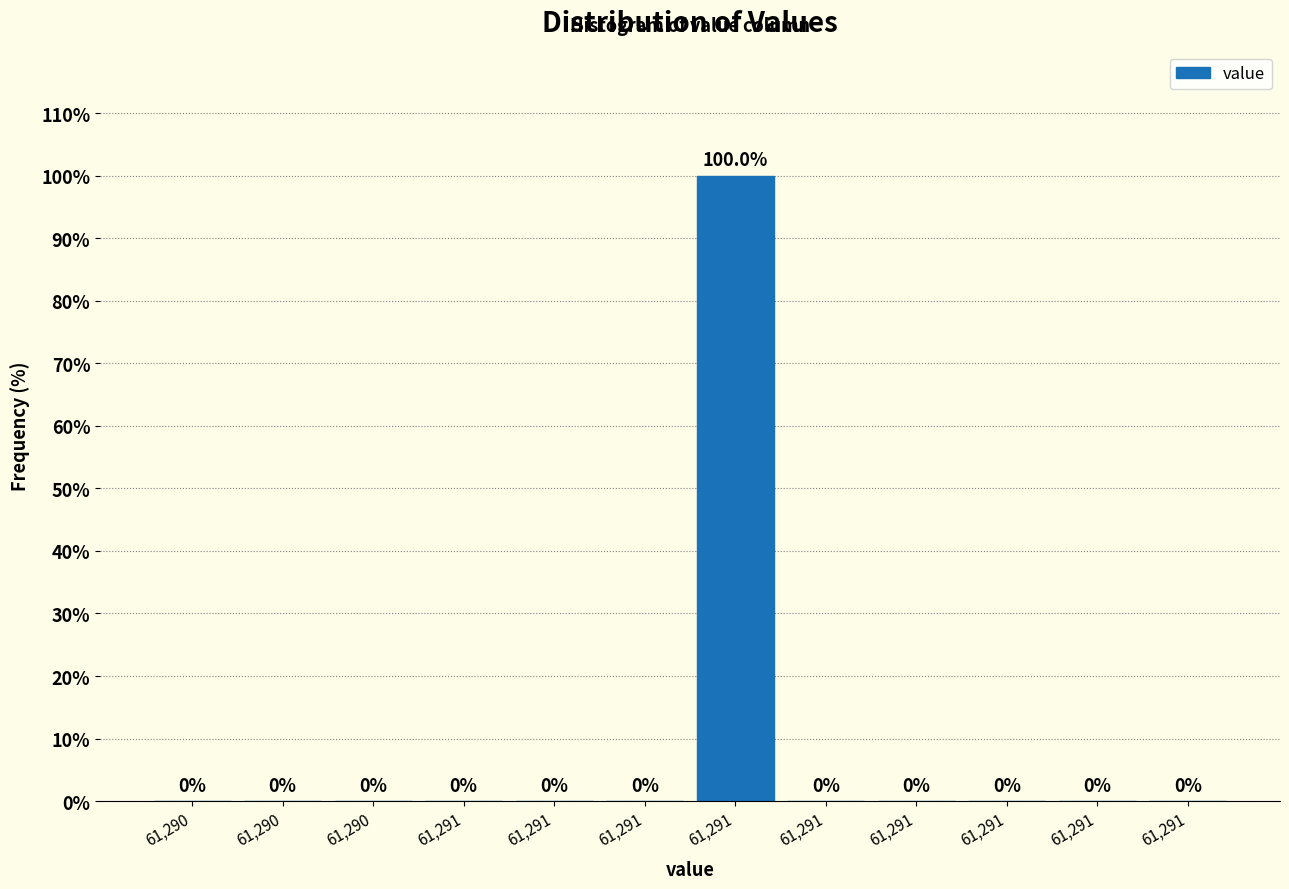

How many positive values are there?

1